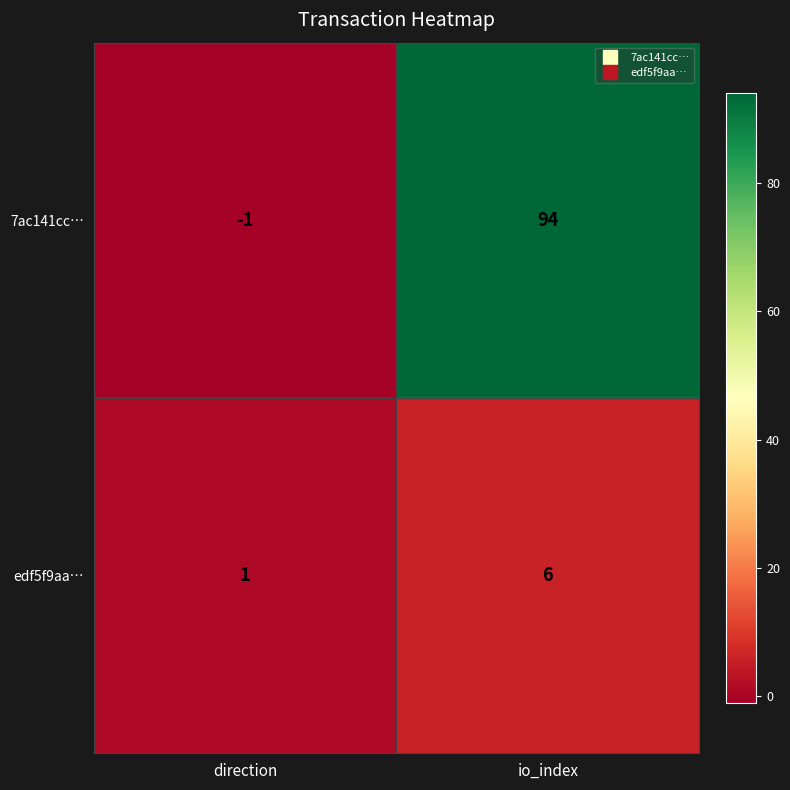

Reading left to right, what are all the values shown in this chart?

7ac141cc…: -1	94
edf5f9aa…: 1	6